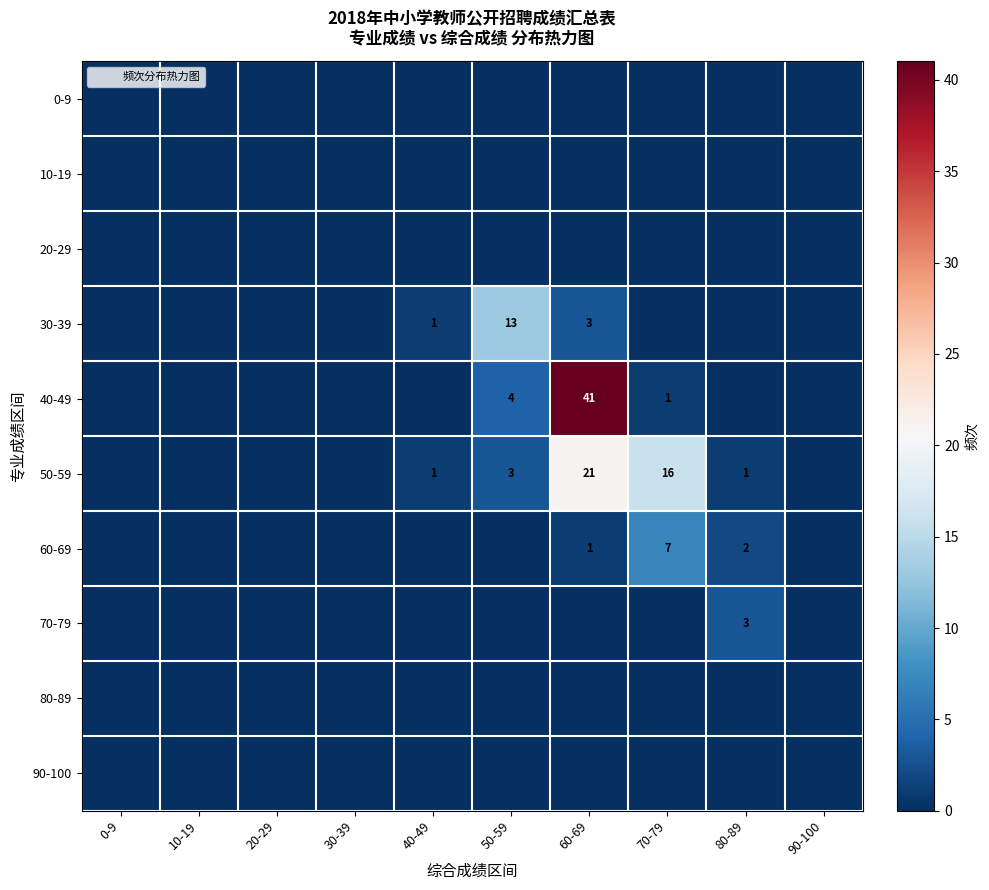

What is the difference between the 50-59 values at 70-79 and 30-39?

16